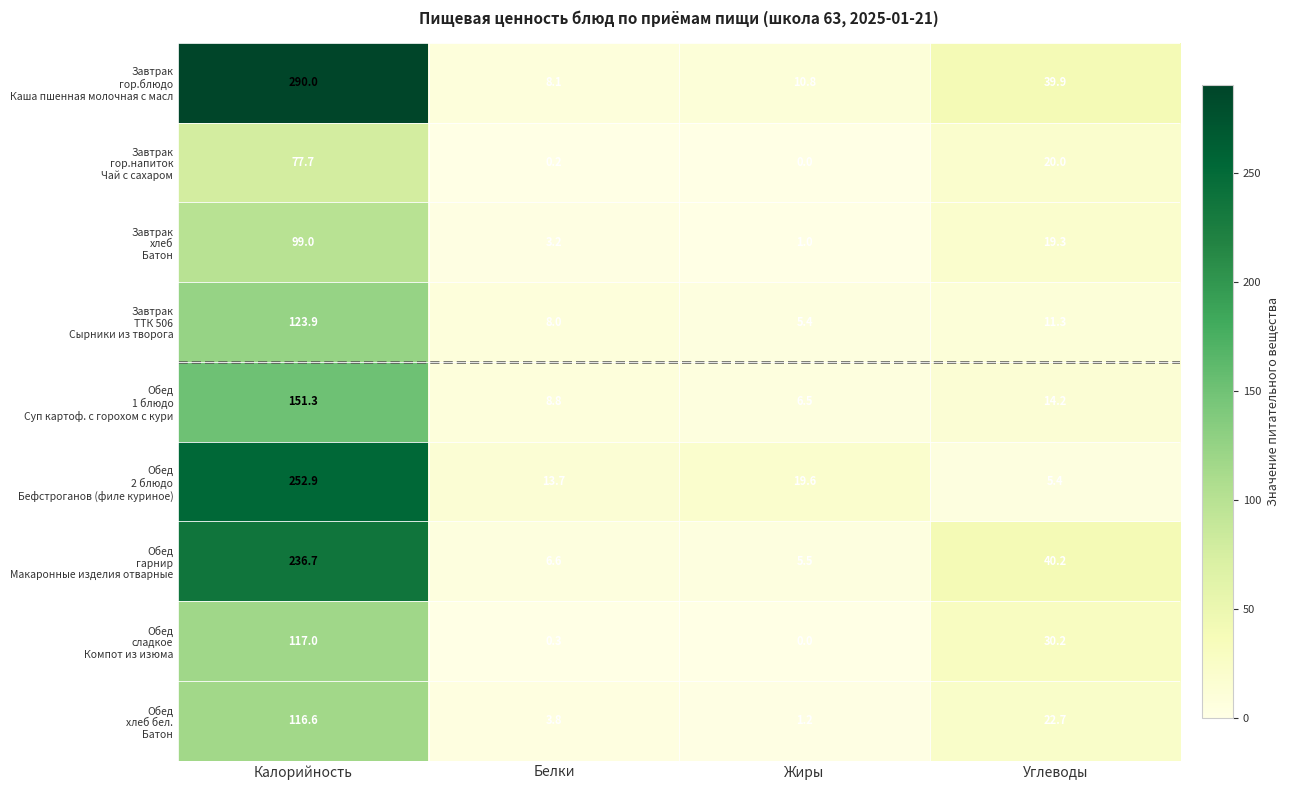

What is the difference between the highest and lowest values at Белки?

13.5